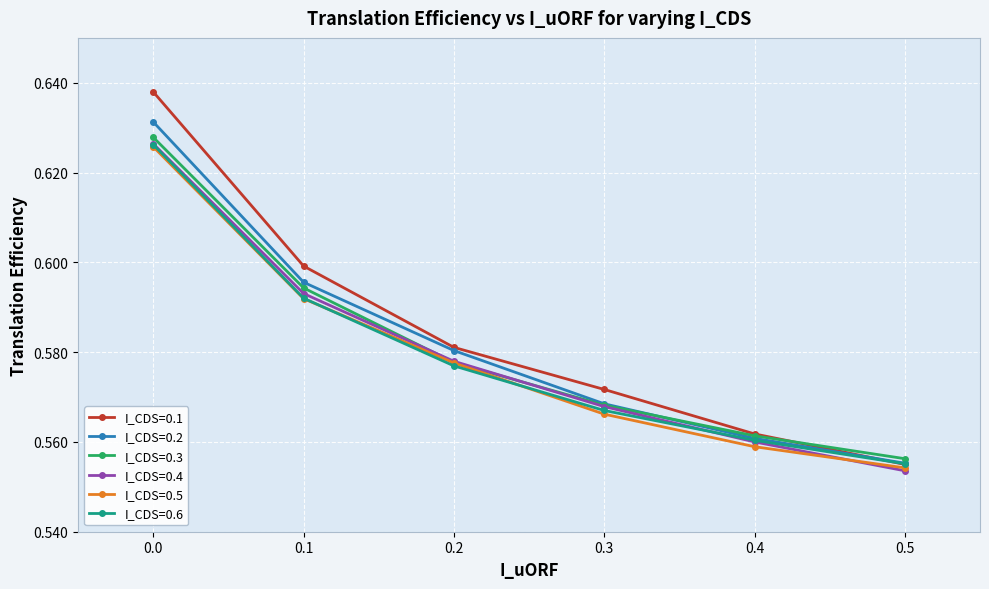

The I_CDS=0.2 series shows 0.2 at 0.1. True or false?

False